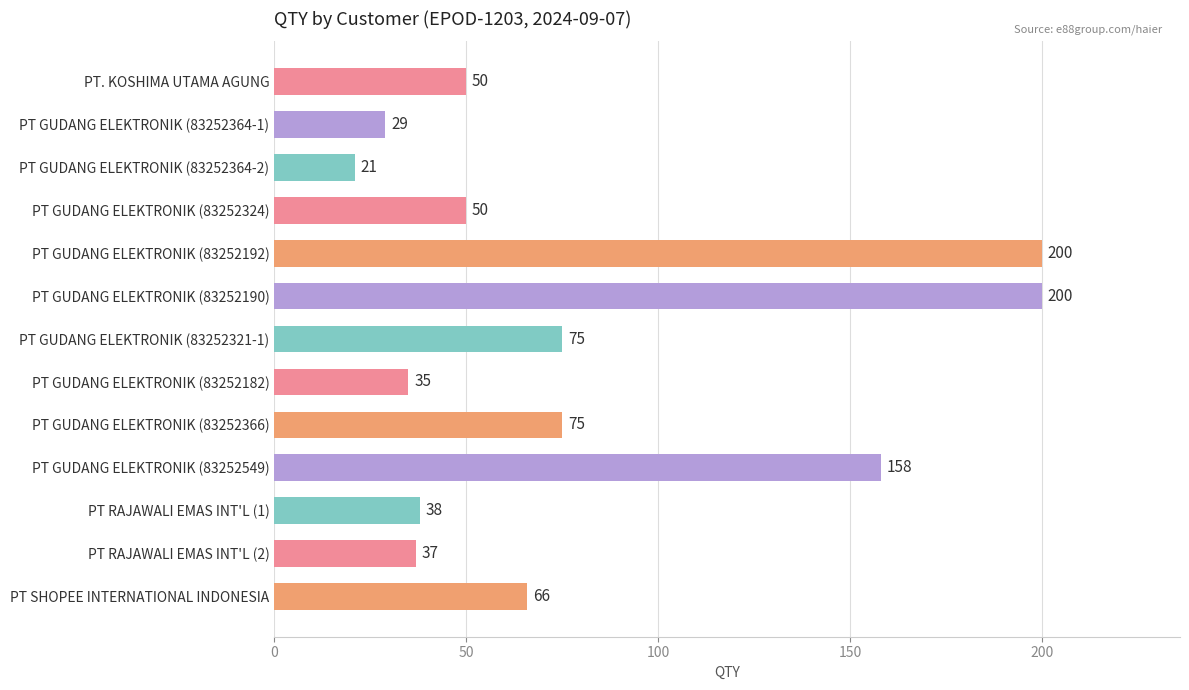

What is the greatest value displayed?

200